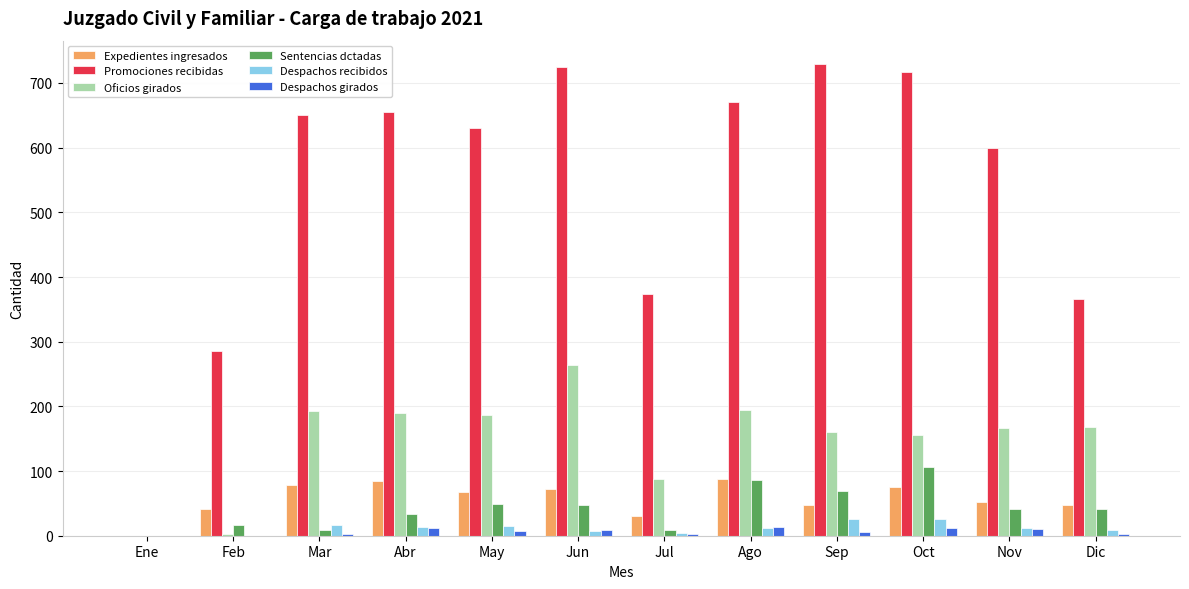

Which series changed the most between Ene and Nov?

Promociones recibidas